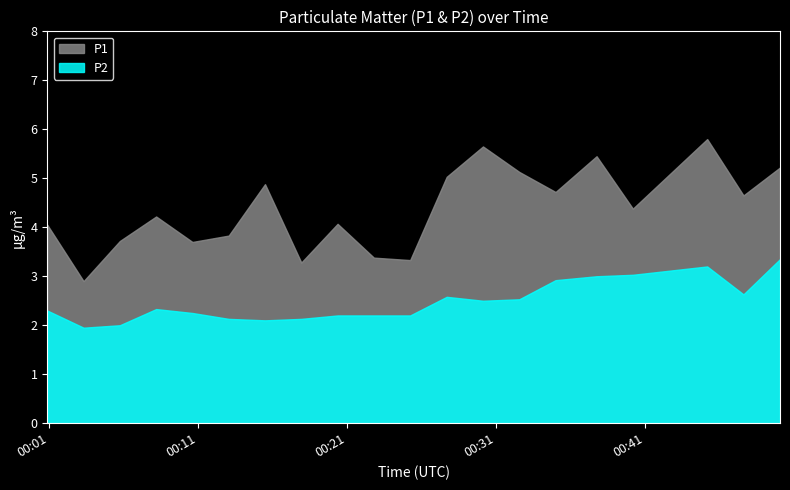

What is the total value across all series at 2022-07-29T00:03:20?

4.8